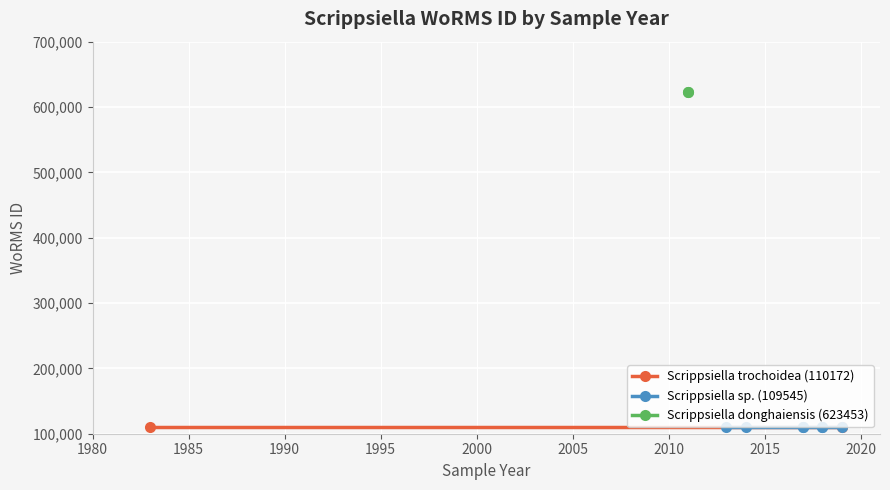

What is the sum of all values?

2234065